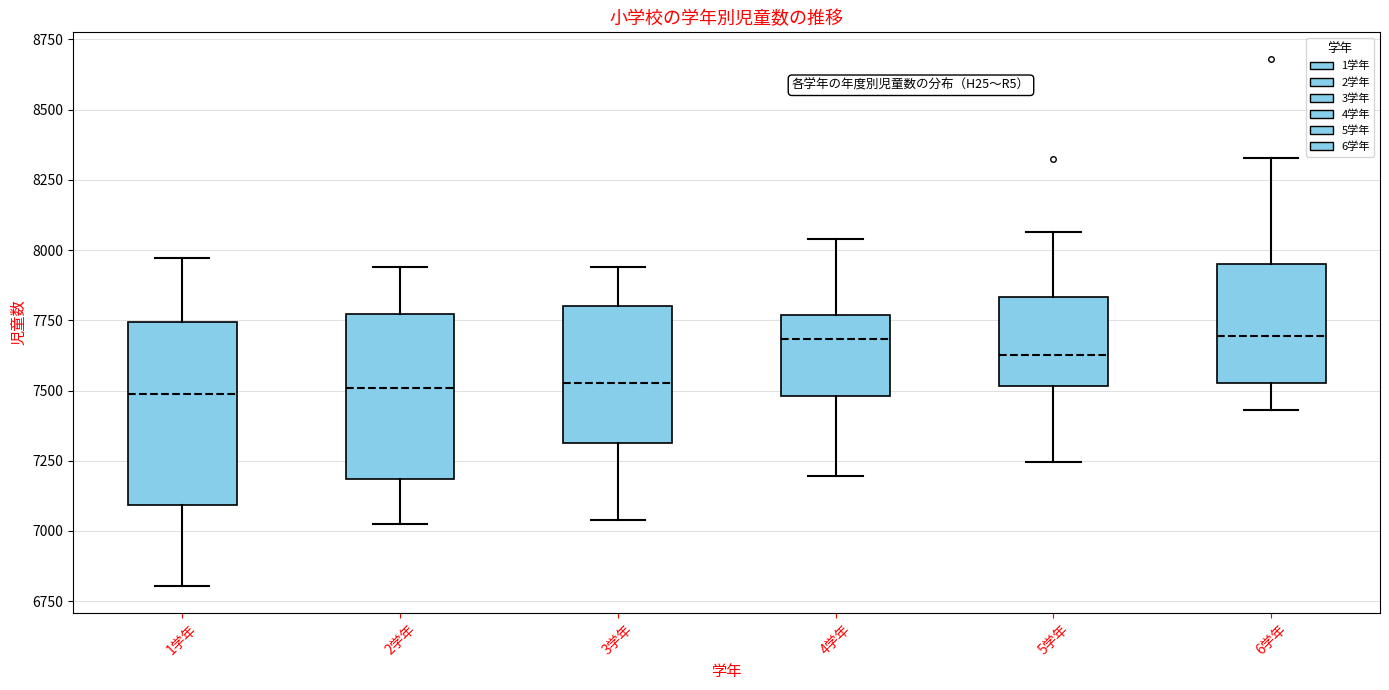

Reading left to right, transcribe this box plot: for each box, give where its median line is, the range the box spans, and where its two whiskers end, as read against the y-axis. The values are not printed on the chart, so give them approximately, as read against the axis.

1学年: median 7500, box 7100 to 7750, whiskers 6800 to 7950
2学年: median 7500, box 7200 to 7750, whiskers 7000 to 7950
3学年: median 7550, box 7300 to 7800, whiskers 7050 to 7950
4学年: median 7700, box 7500 to 7750, whiskers 7200 to 8050
5学年: median 7650, box 7500 to 7850, whiskers 7250 to 8050
6学年: median 7700, box 7550 to 7950, whiskers 7450 to 8350